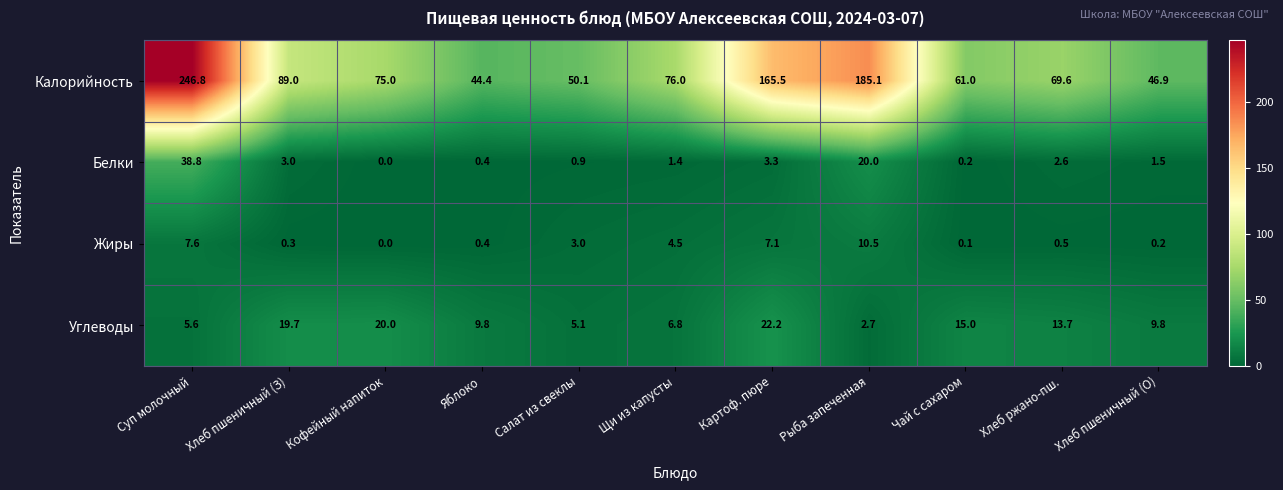

How many series are shown in this chart?

4